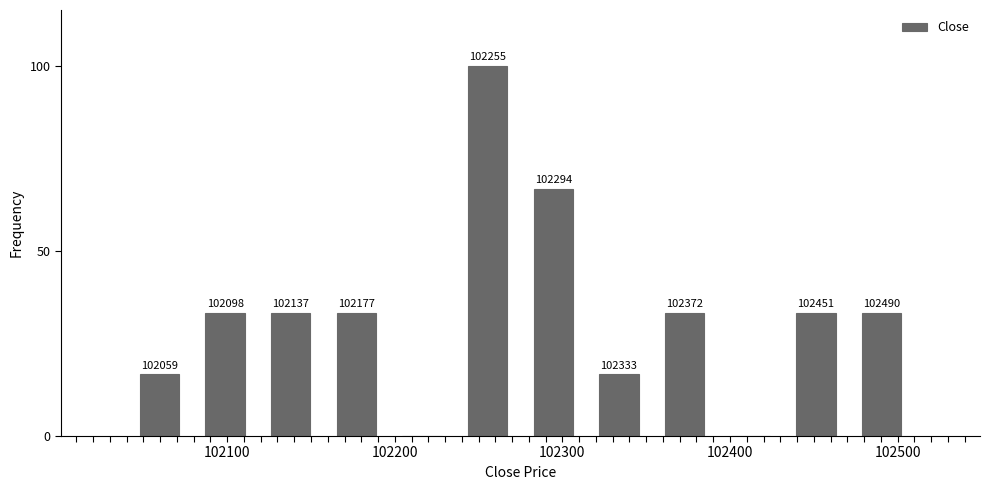

Read against the x-axis, roughly where is the centre of the tallest bar?

102260